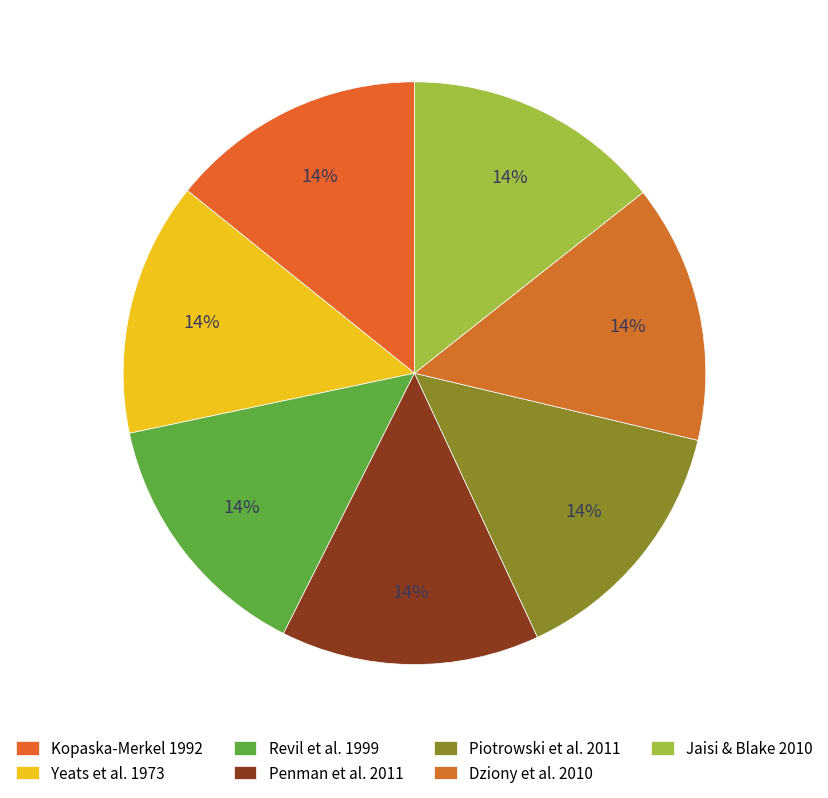

Count the number of slices in the pie.

7